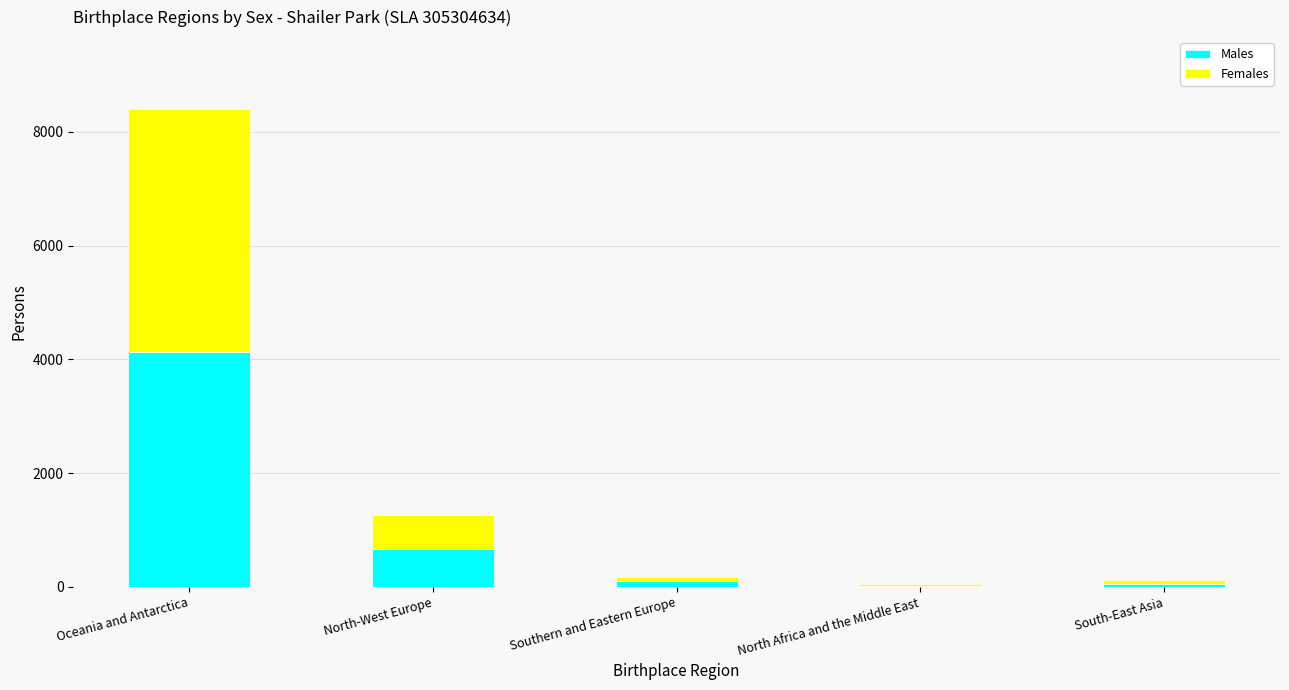

Where does the Males series first go above 99?

Oceania and Antarctica